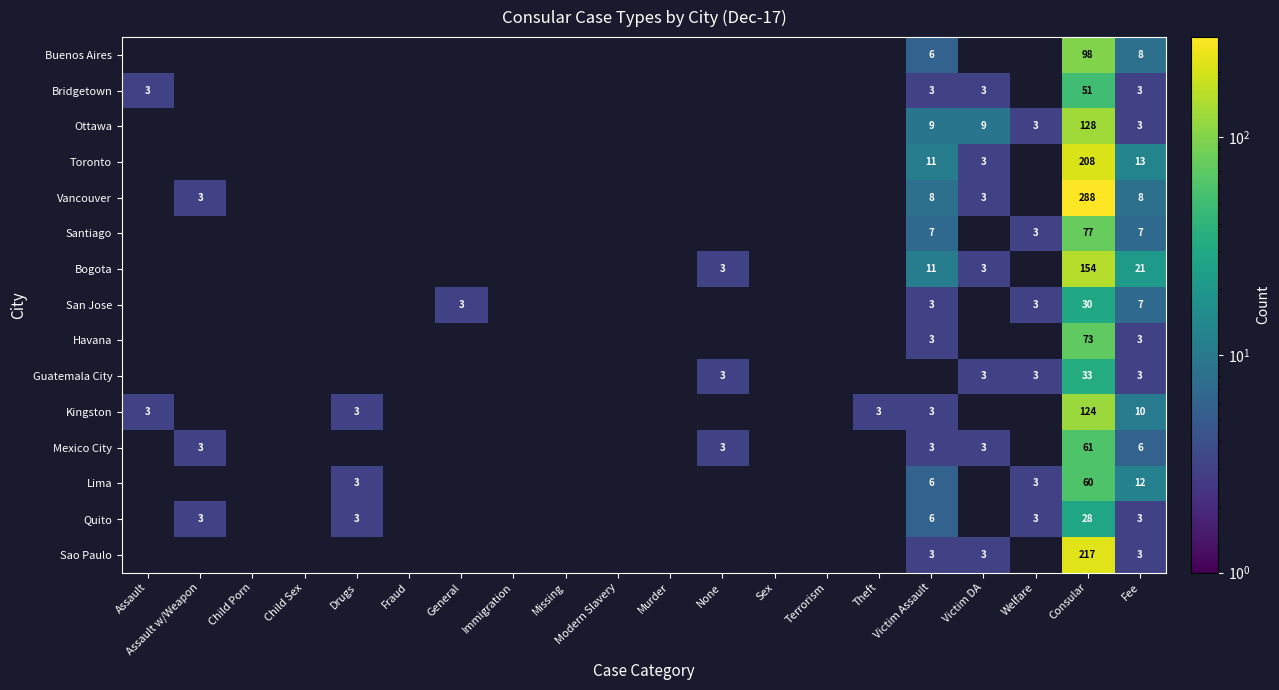

What is the total value across all series at Consular?

1630